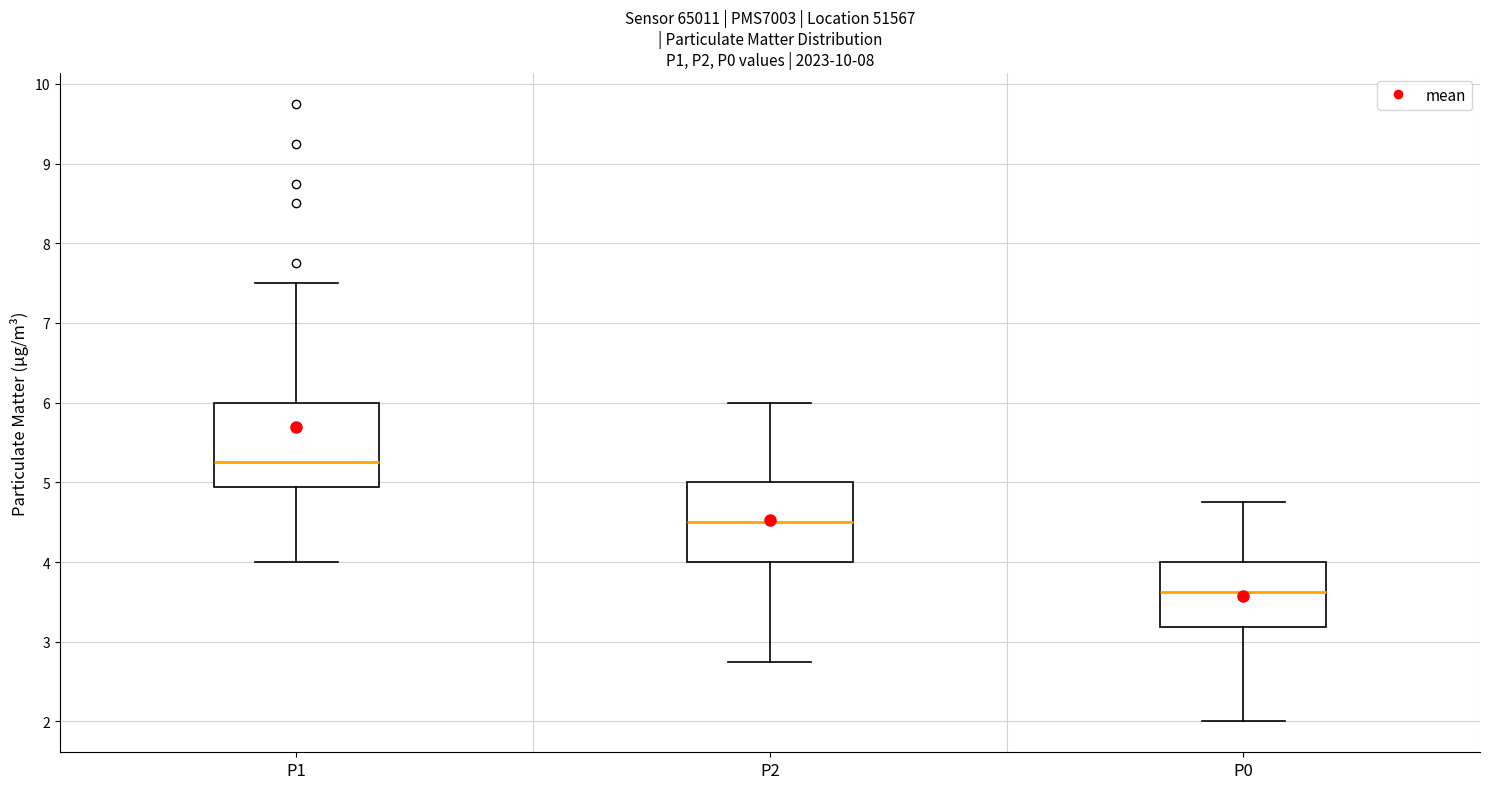

Where does the lower whisker of the box for P2 end on the y-axis? The values are not printed on the chart, so give them approximately, as read against the axis.

2.8